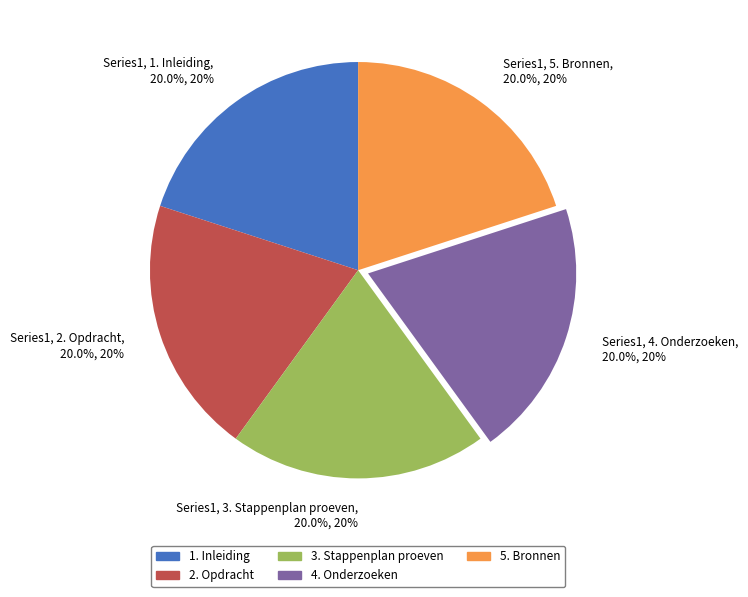

Is the sum of Series1, 2. Opdracht, 20.0%, 20% and Series1, 1. Inleiding, 20.0%, 20% greater than half?

No